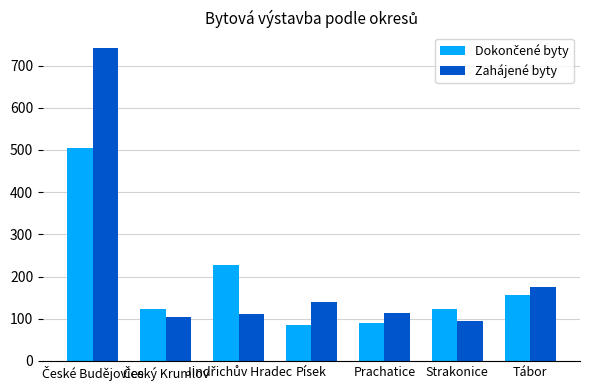

Where is Zahájené byty nearest to the value 418?

Tábor